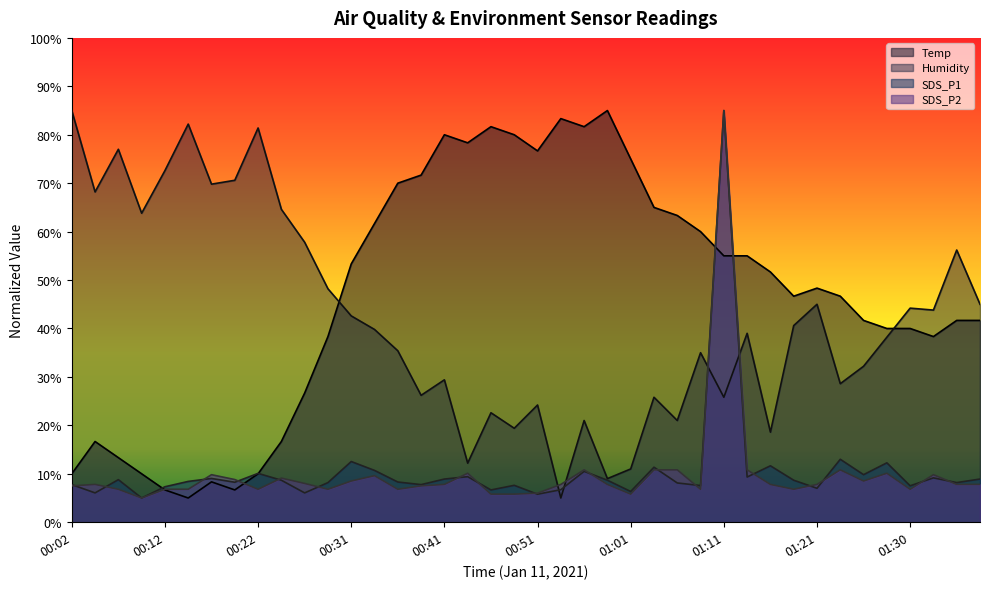

How many times do SDS_P1 and SDS_P2 cross each other?

17